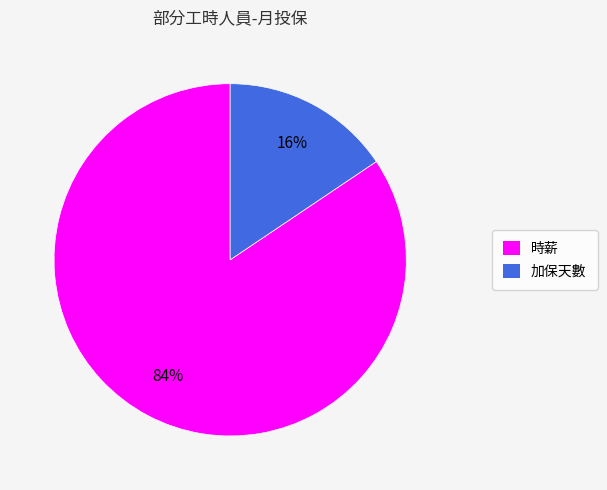

What is the largest slice in the pie chart?

時薪